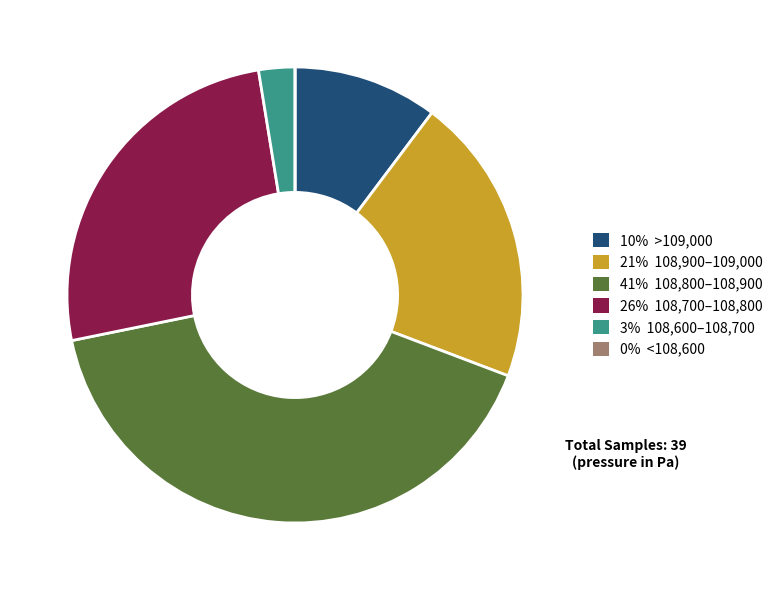

Does any single category account for the majority?

No